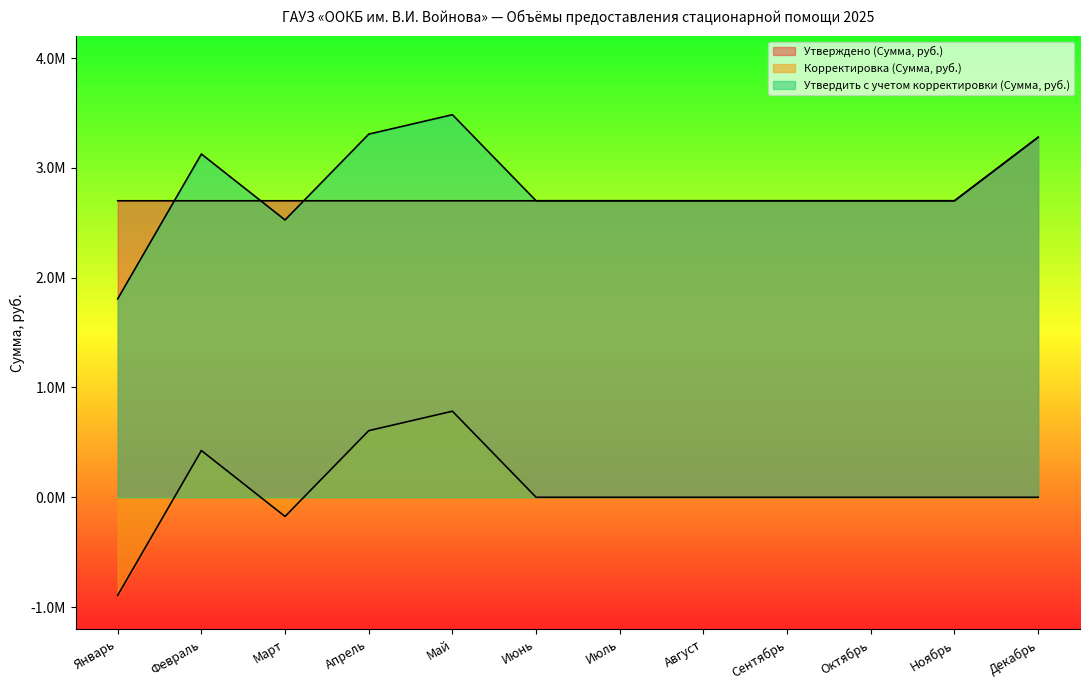

Does the chart have visible grid lines?

No